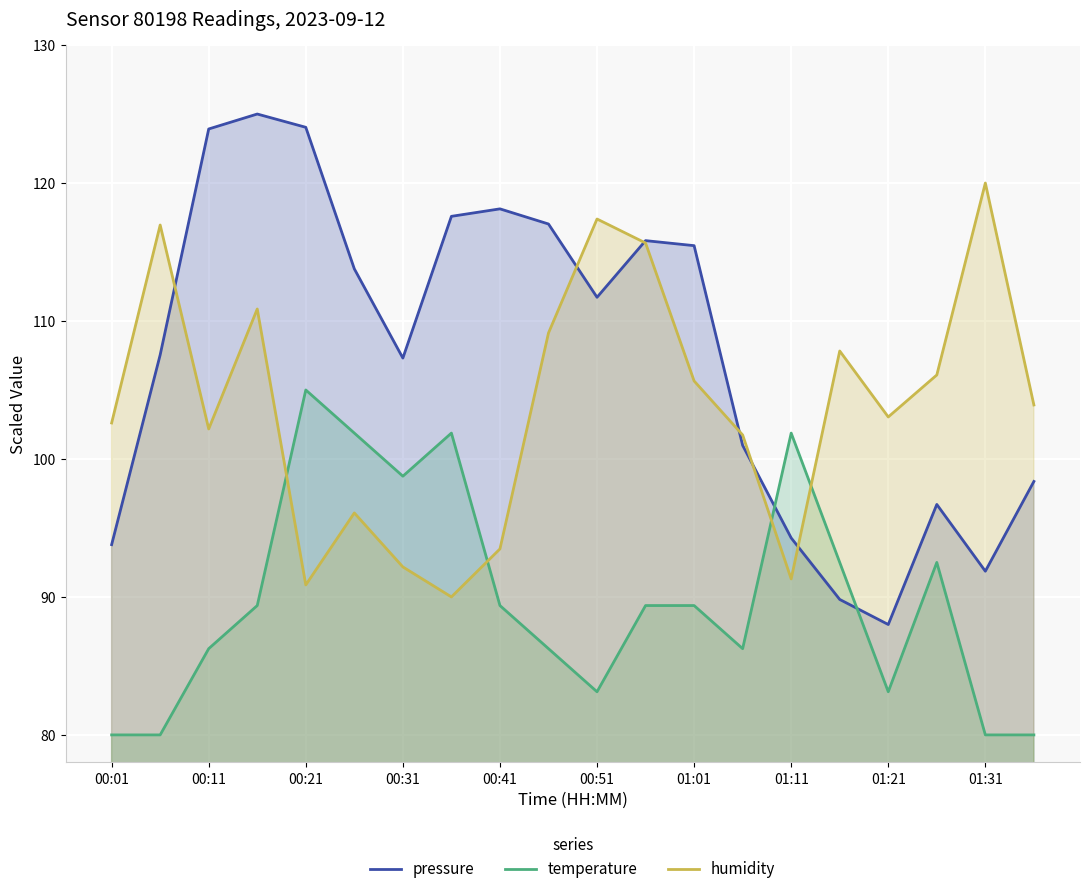

What value does the humidity series have at 01:01?

105.7